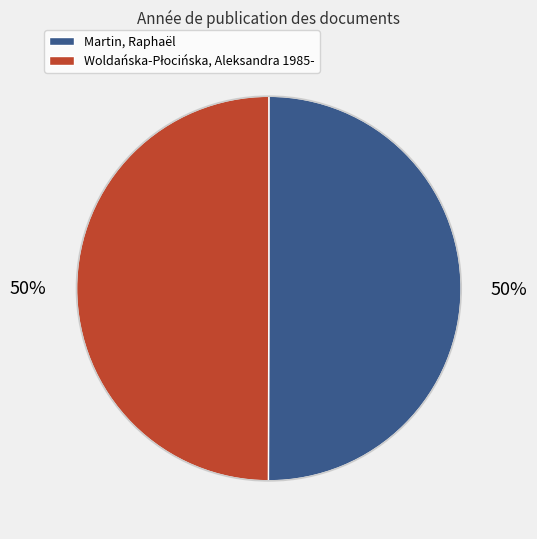

What percentage is the Martin, Raphaël slice, to the nearest percent?

50%